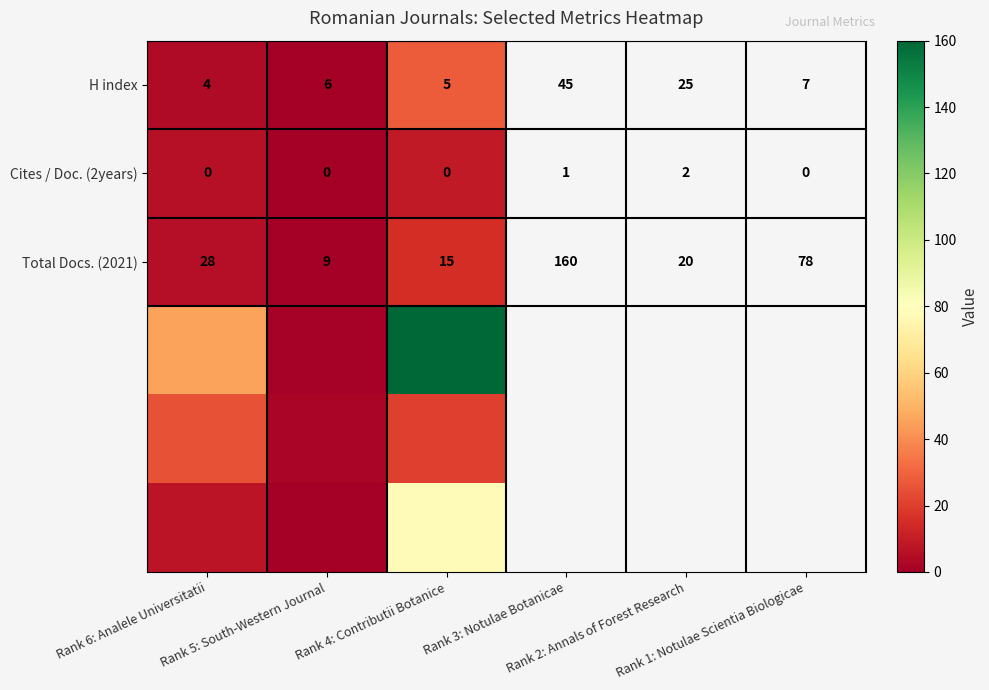

The Cites / Doc. (2years) series shows 0 at Rank 5: South-Western Journal. True or false?

True